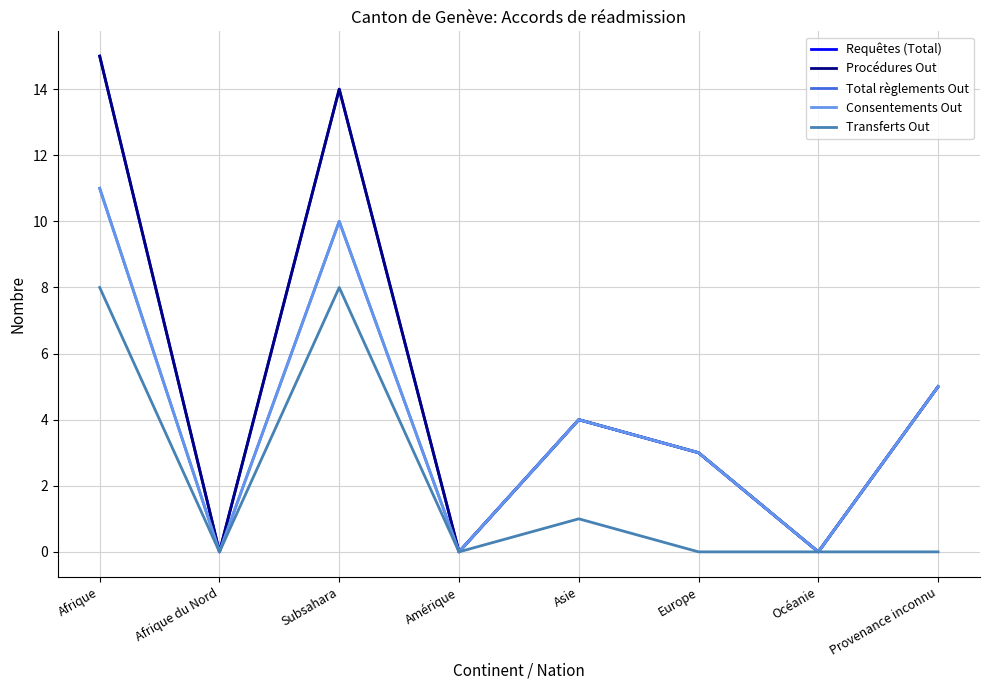

Reading left to right, extract all data points from this chart.

Requêtes (Total): 15	0	14	0	4	3	0	5
Procédures Out: 15	0	14	0	4	3	0	5
Total règlements Out: 11	0	10	0	4	3	0	5
Consentements Out: 11	0	10	0	4	3	0	5
Transferts Out: 8	0	8	0	1	0	0	0